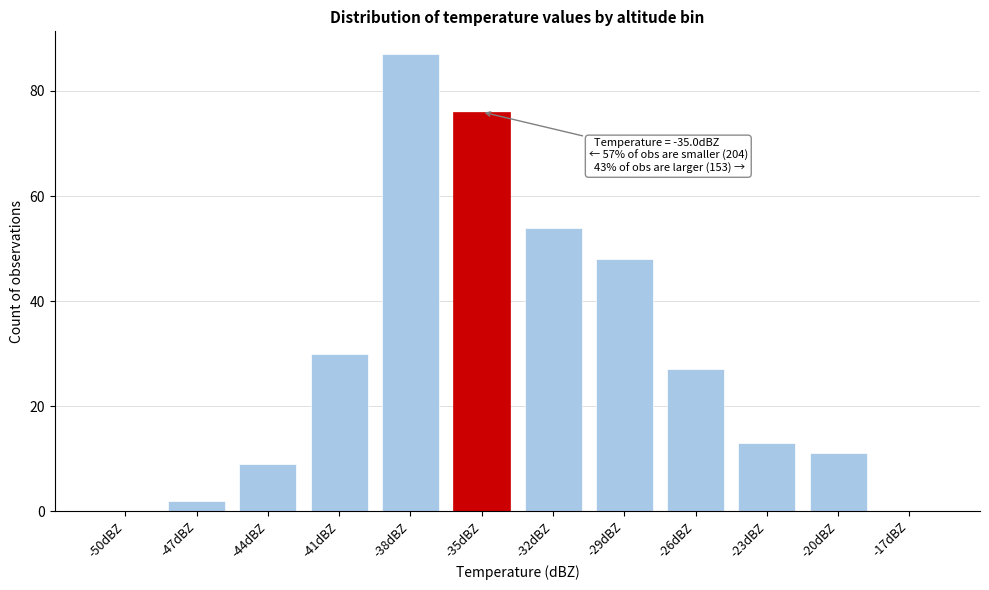

Reading left to right, extract all data points from this chart.

-50dBZ=0	-47dBZ=2	-44dBZ=9	-41dBZ=30	-38dBZ=87	-35dBZ=76	-32dBZ=54	-29dBZ=48	-26dBZ=27	-23dBZ=13	-20dBZ=11	-17dBZ=0